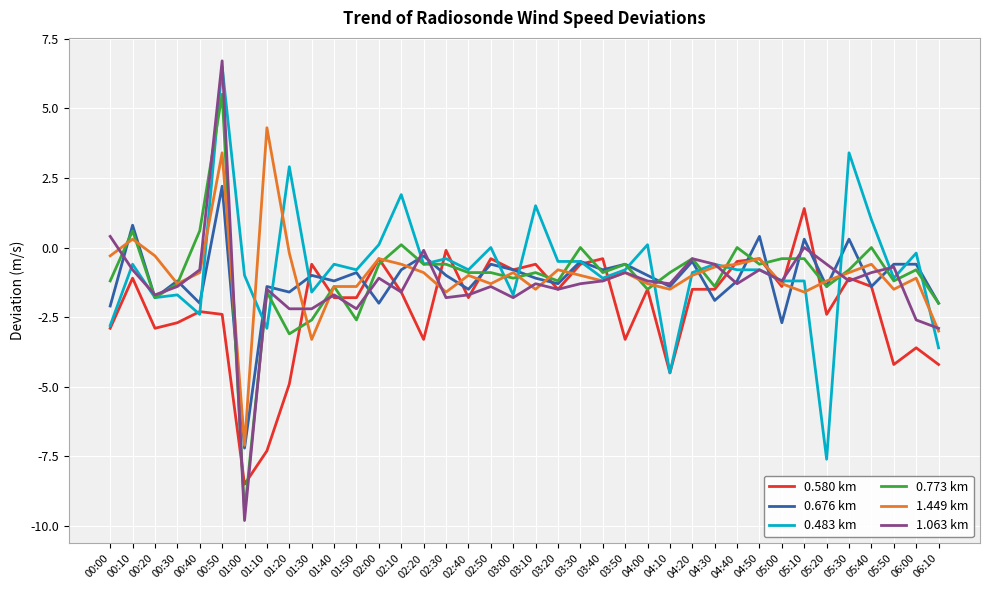

Which series changed the most between 01:50 and 04:20?

0.773 km